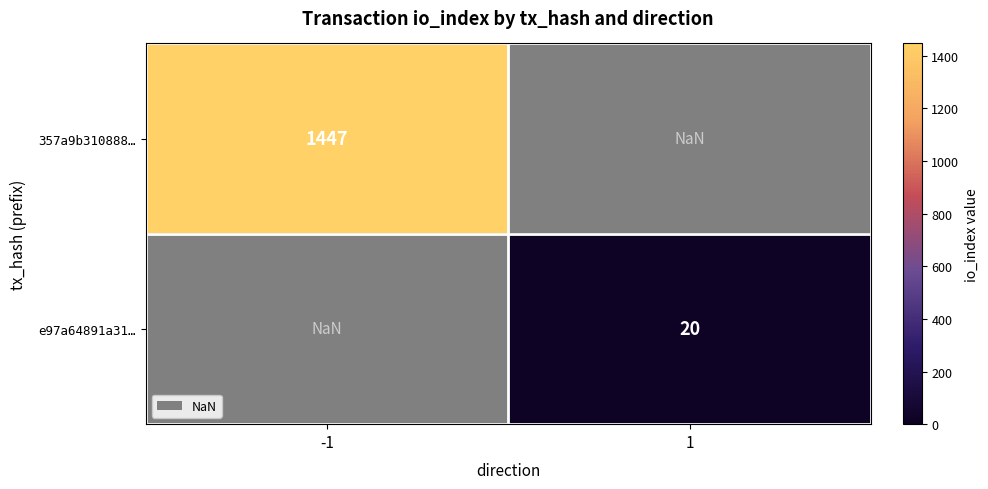

The value of e97a64891a31… at 1 is 20.0. True or false?

True